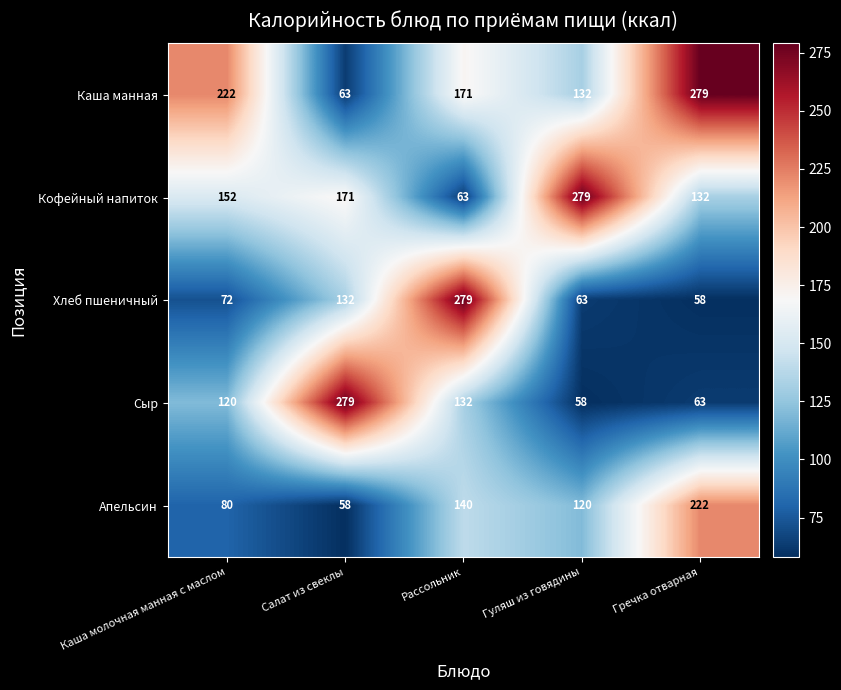

How many data points in Хлеб пшеничный are less than 72?

2